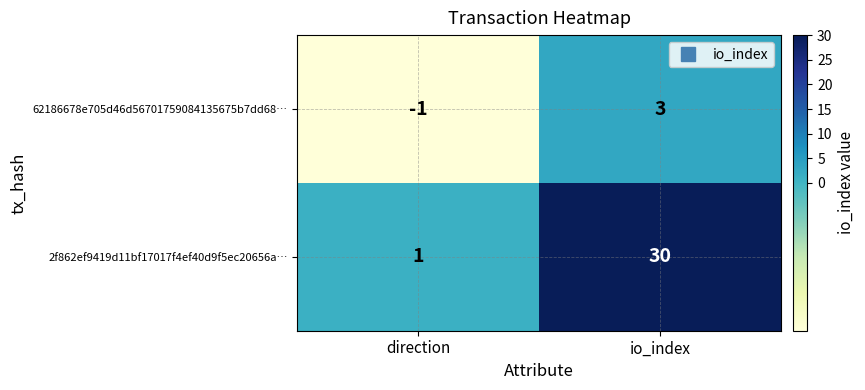

The value of 2f862ef9419d11bf17017f4ef40d9f5ec20656a… at direction is 1. True or false?

True